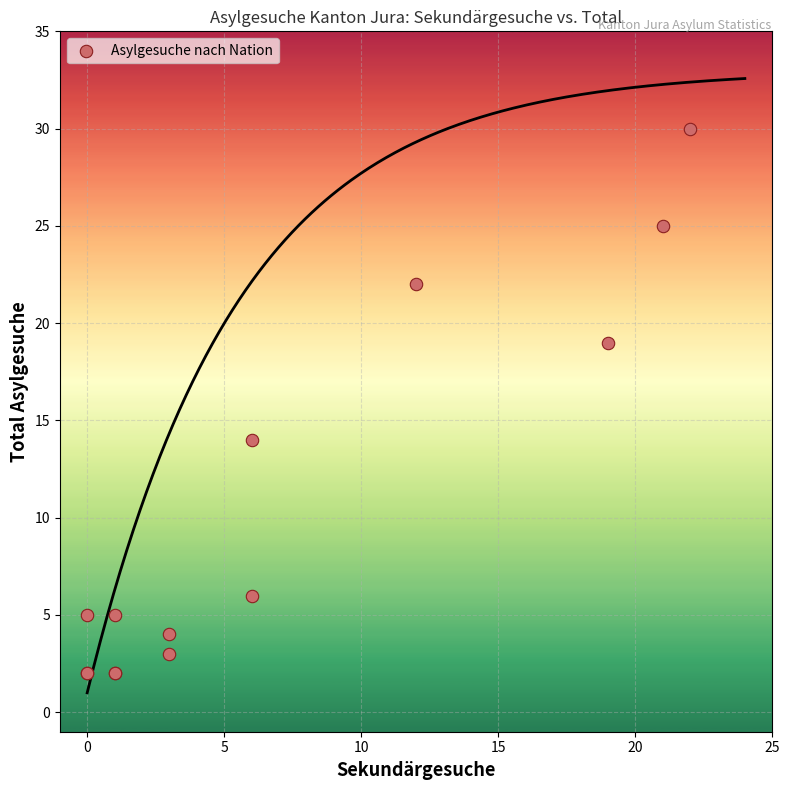

What Y value in the scatter plot is closest to 16?

14